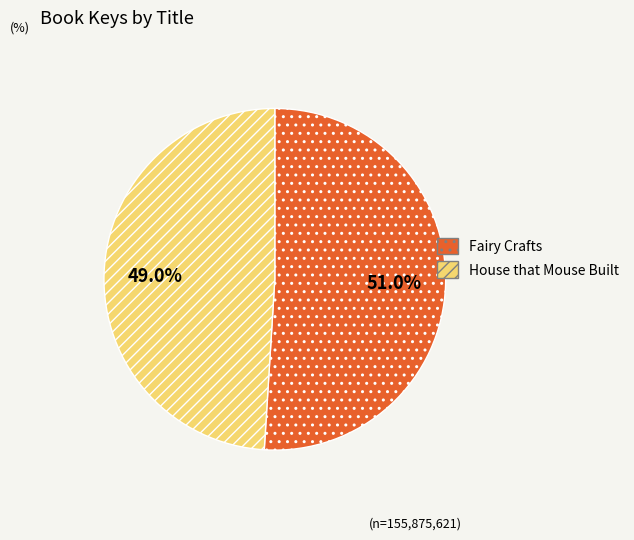

Does any single category account for the majority?

Yes